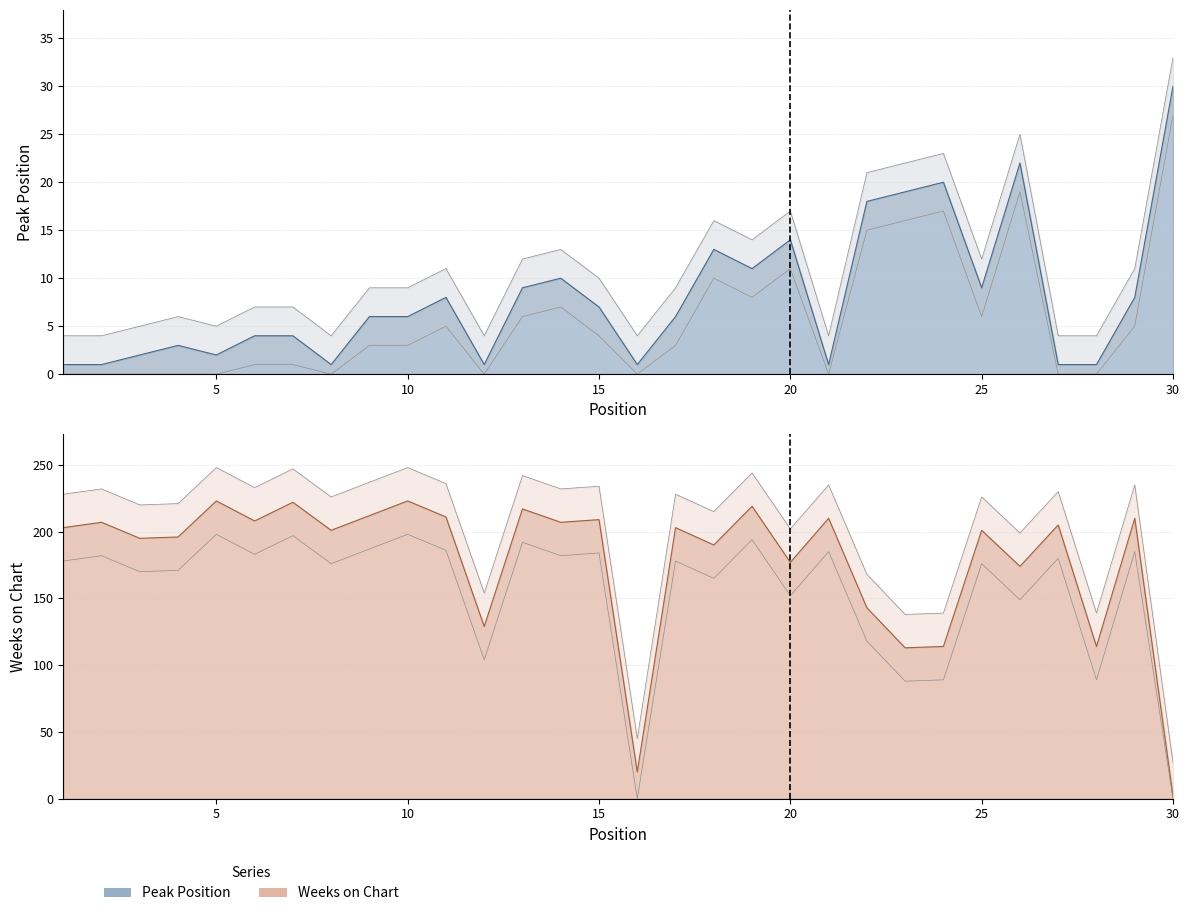

What is the difference between the Peak Position values at 18 and 23?

6